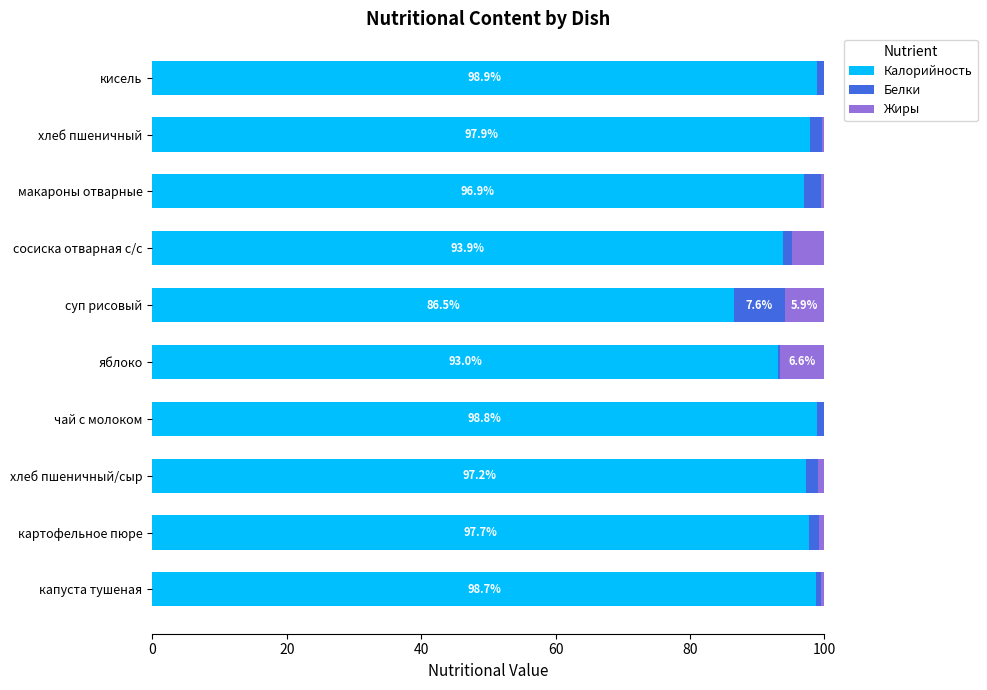

True or false: Калорийность has a value of 171.7 at хлеб пшеничный.

False